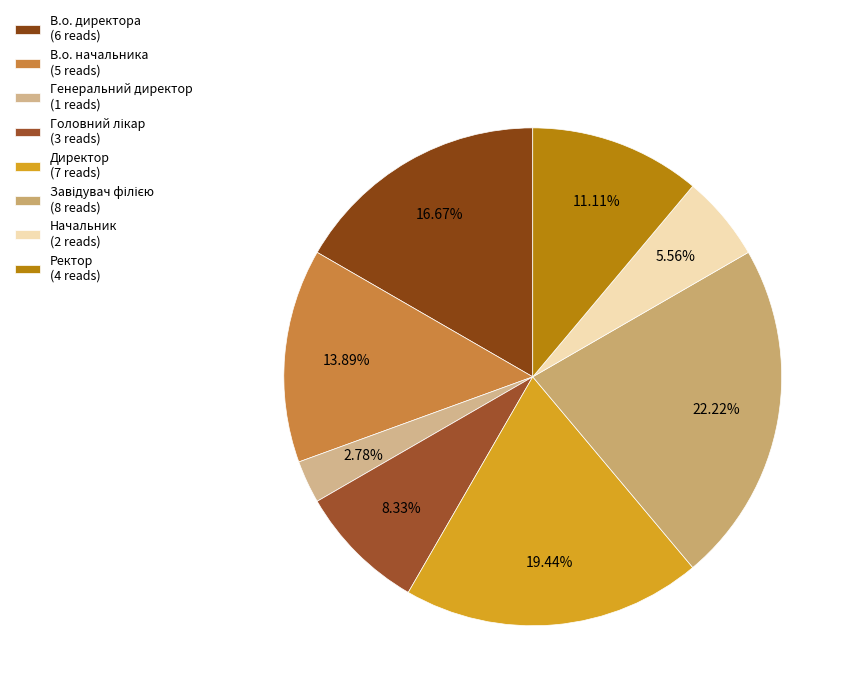

Which category has the biggest portion of the pie?

Завідувач філією